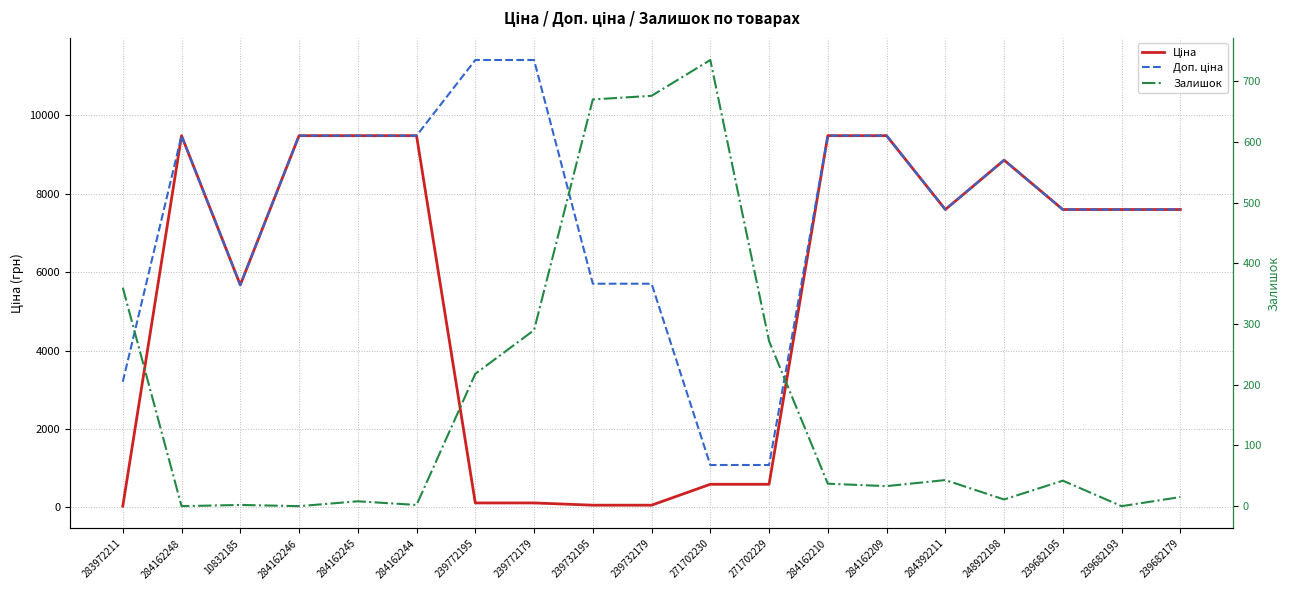

True or false: Доп. ціна and Ціна cross at least once.

False